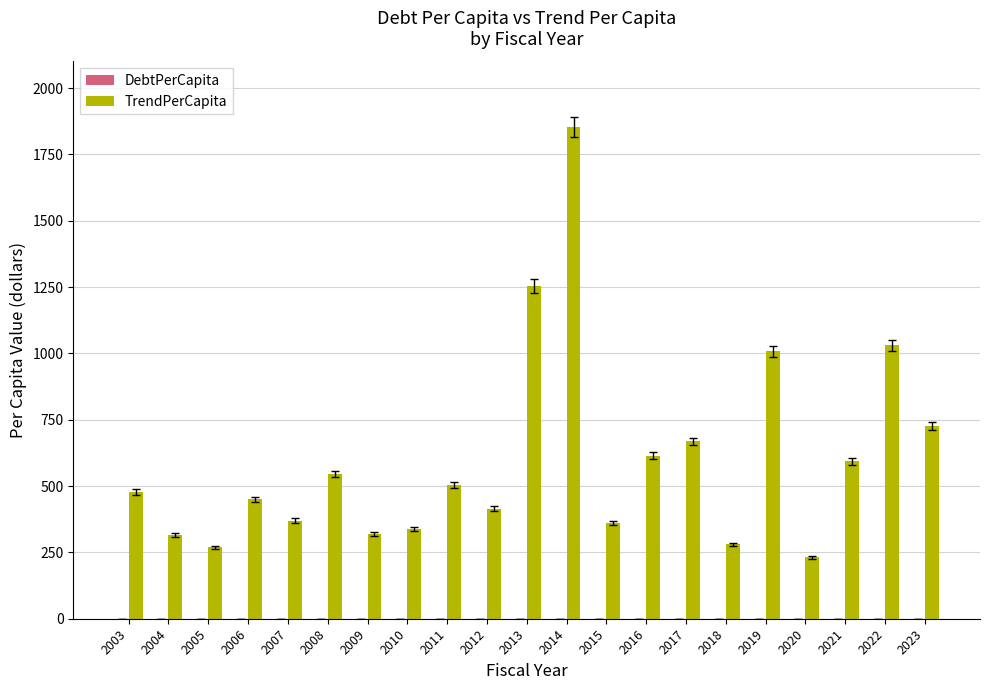

Count the number of data series in this chart.

1